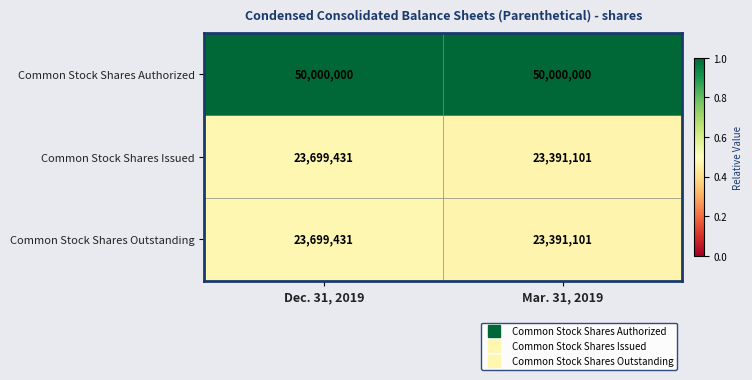

How many data points does each series have?

2